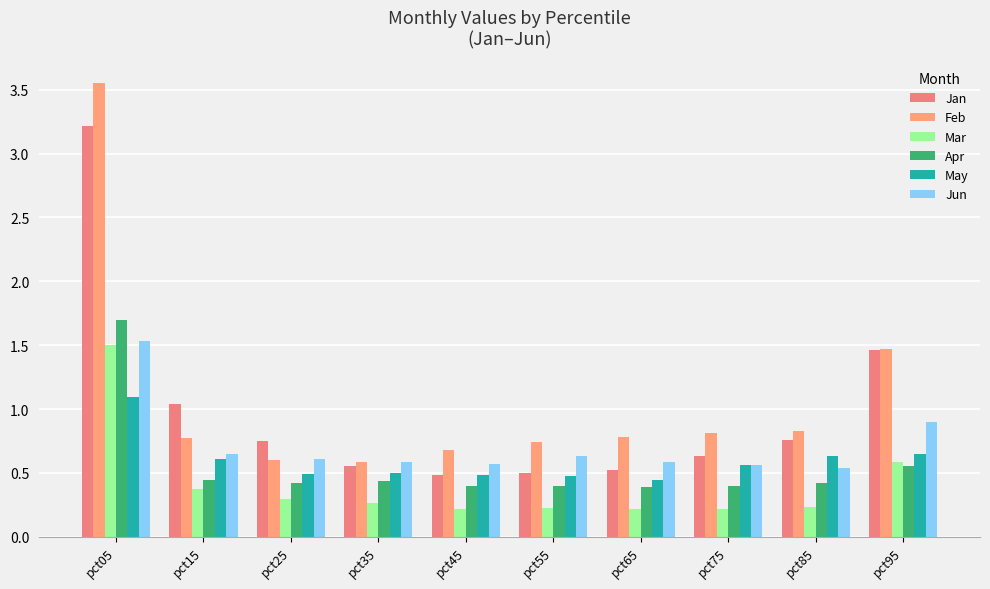

What is the value of the May bar at the 1st from the left?

1.1